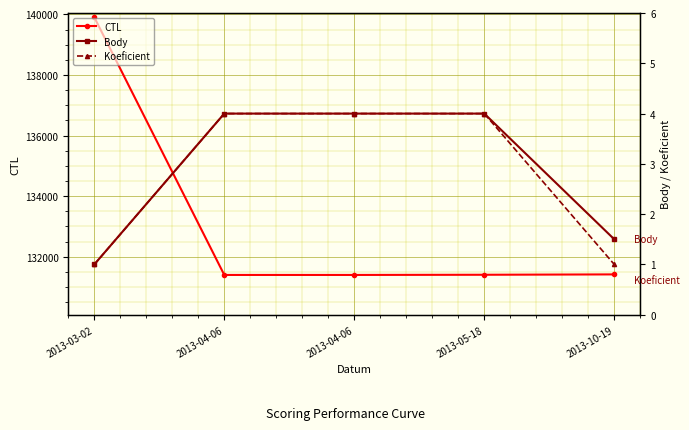

Reading left to right, list all the values displayed in this chart.

CTL: 139907.0	131401.0	131401.0	131407.0	131419.0
Body: 1.0	4.0	4.0	4.0	1.5
Koeficient: 1.0	4.0	4.0	4.0	1.0